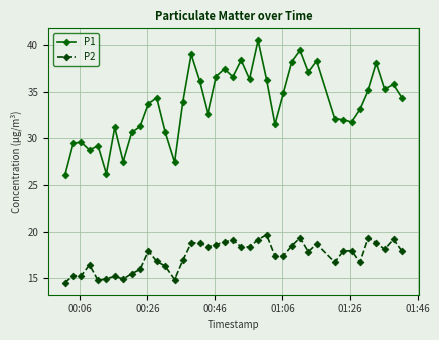

Rank the series by their maximum value, from highest to lowest.

P1, P2